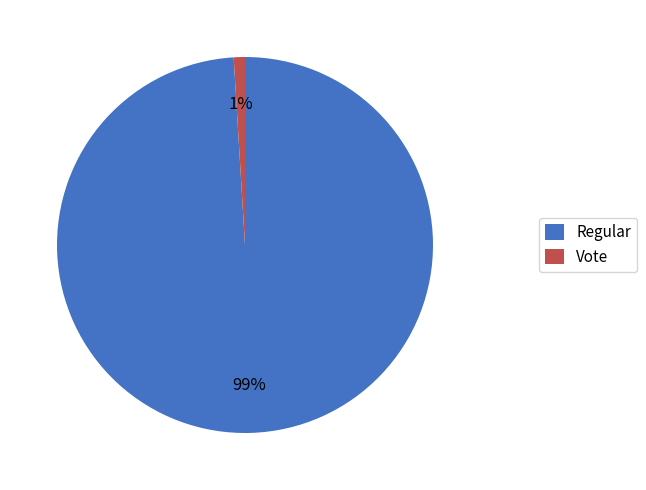

To the nearest percent, what is the average slice percentage?

50%